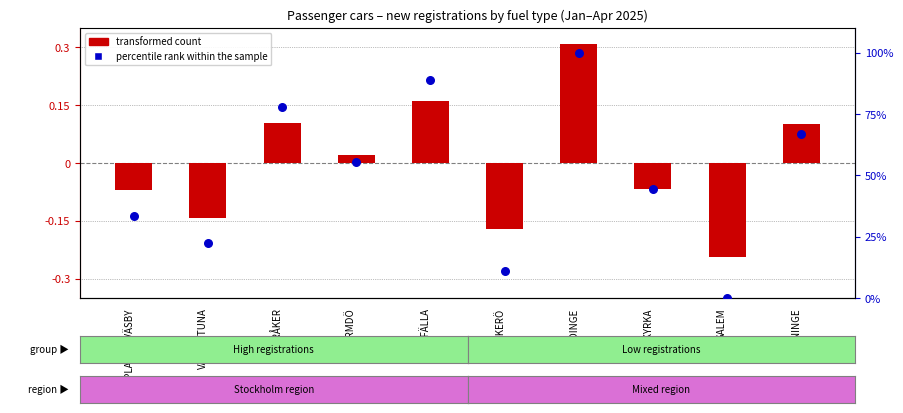

At how many categories does at least one series exceed 50?

5